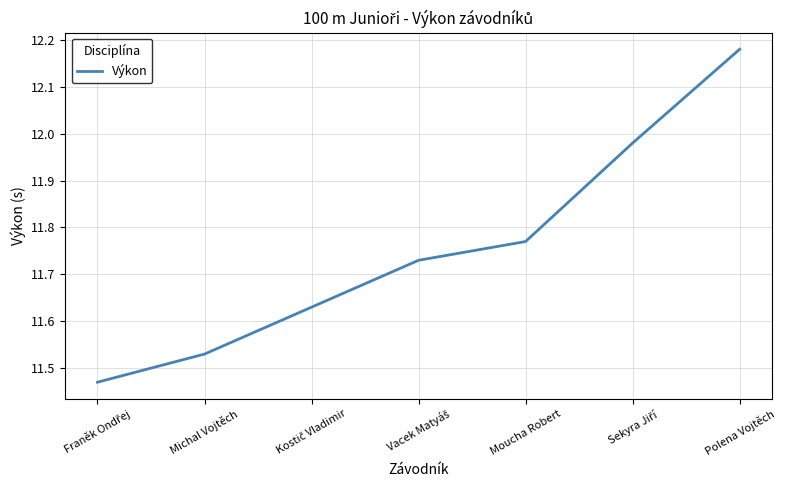

True or false: the data has more than 1 interior local peaks.

False